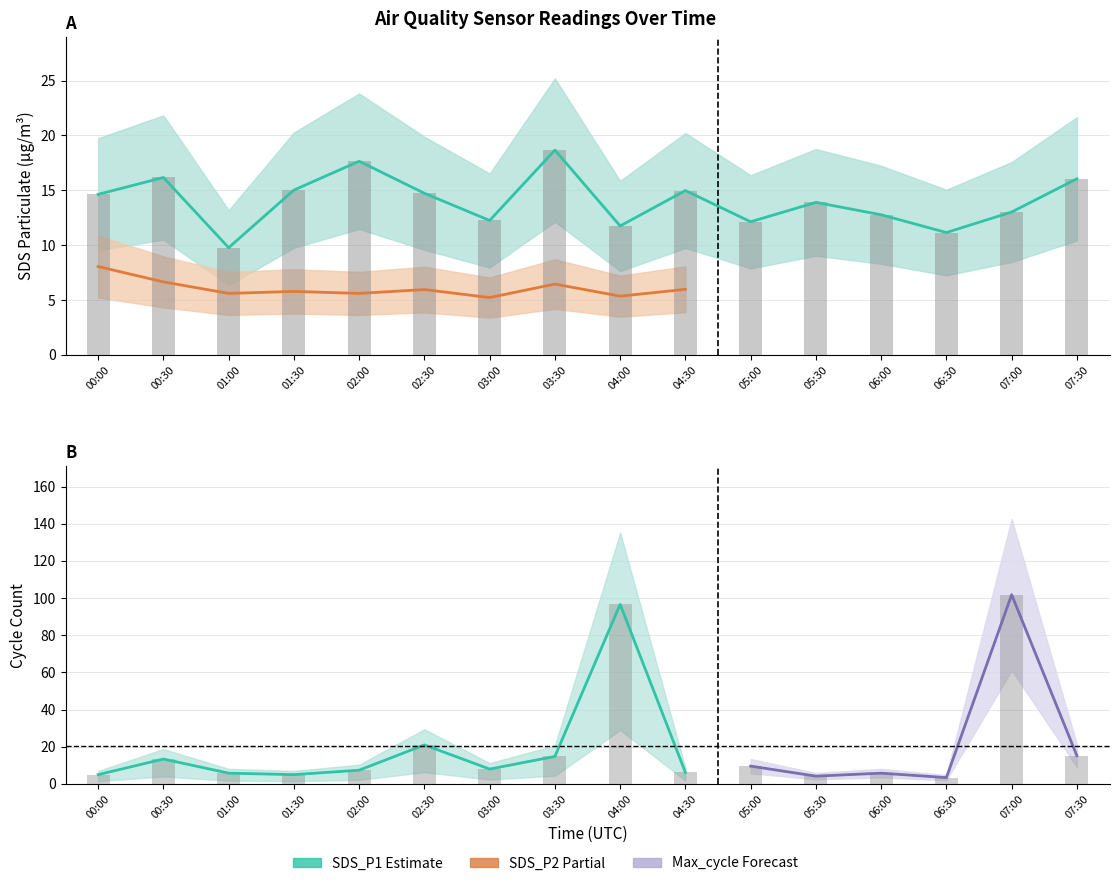

At which label is Max_cycle_norm closest to 52?

02:30